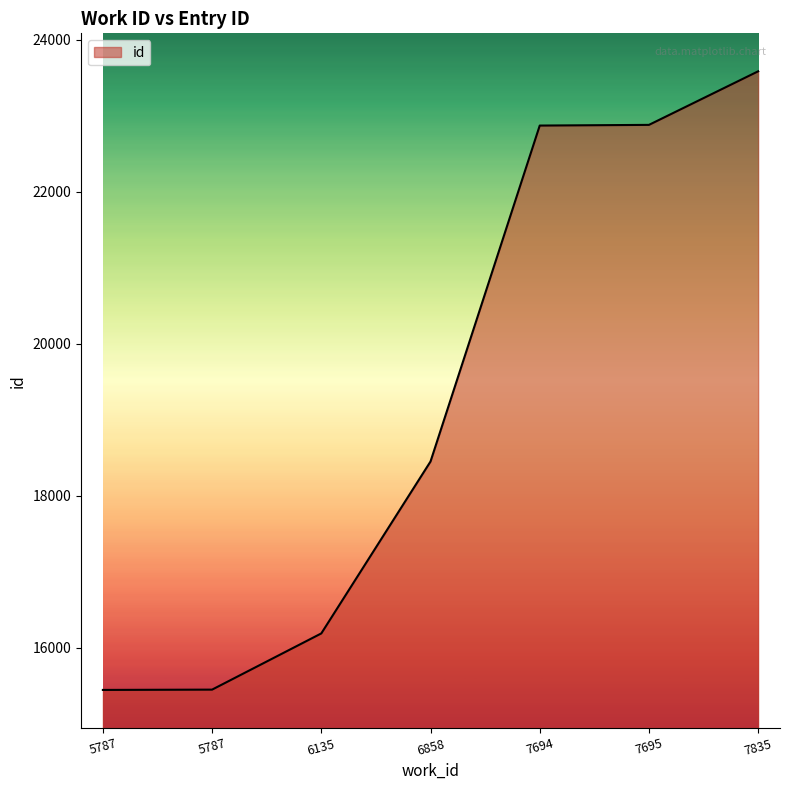

Reading left to right, extract all data points from this chart.

5787=15444	5787=15448	6135=16188	6858=18451	7694=22873	7695=22882	7835=23587